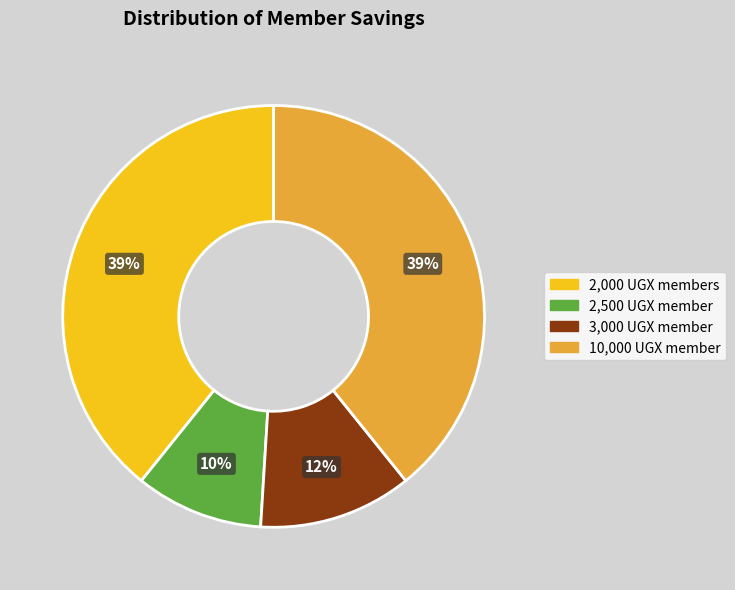

To the nearest percent, what is the average slice percentage?

25%